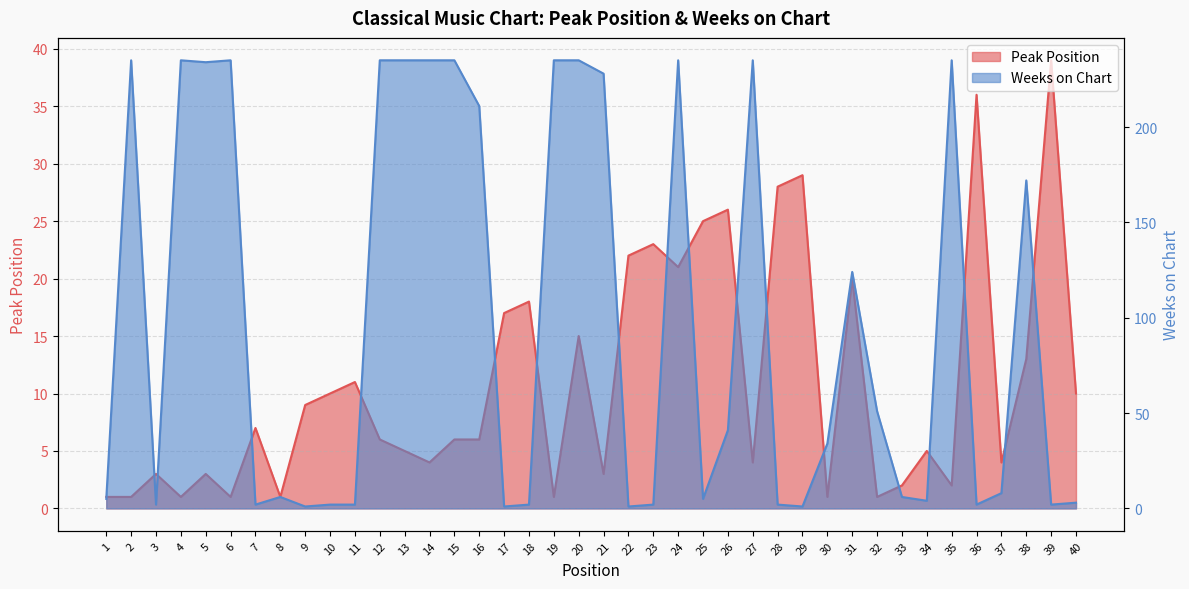

At which label is Peak Position closest to 20?

31